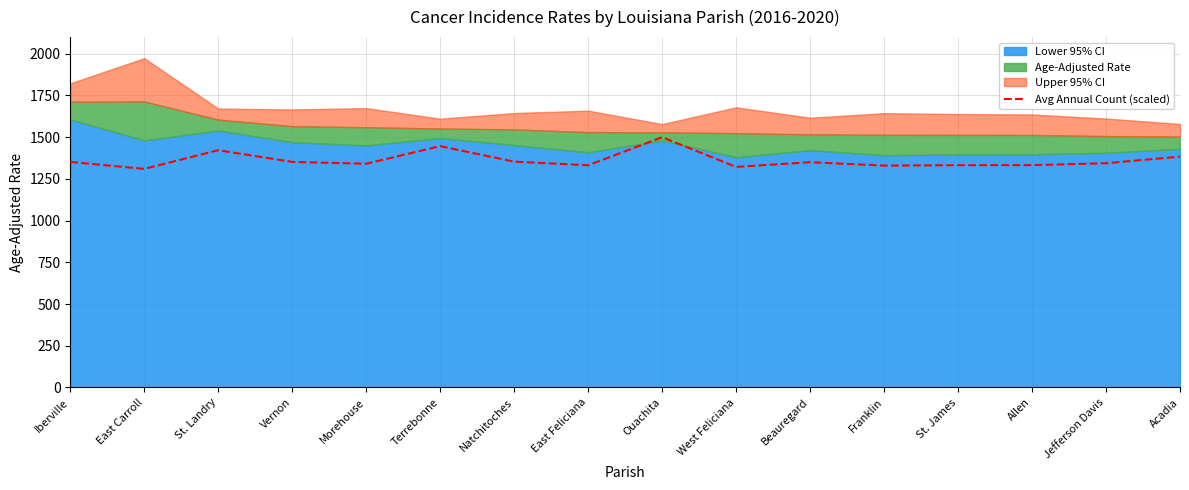

The value at Iberville is 1351.9. True or false?

True